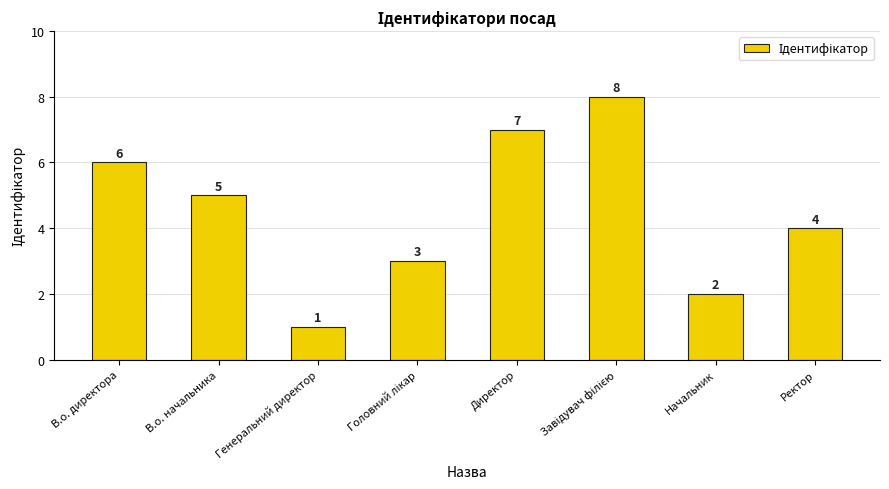

Approximately how many times larger is the value at Директор compared to Генеральний директор?

7.0